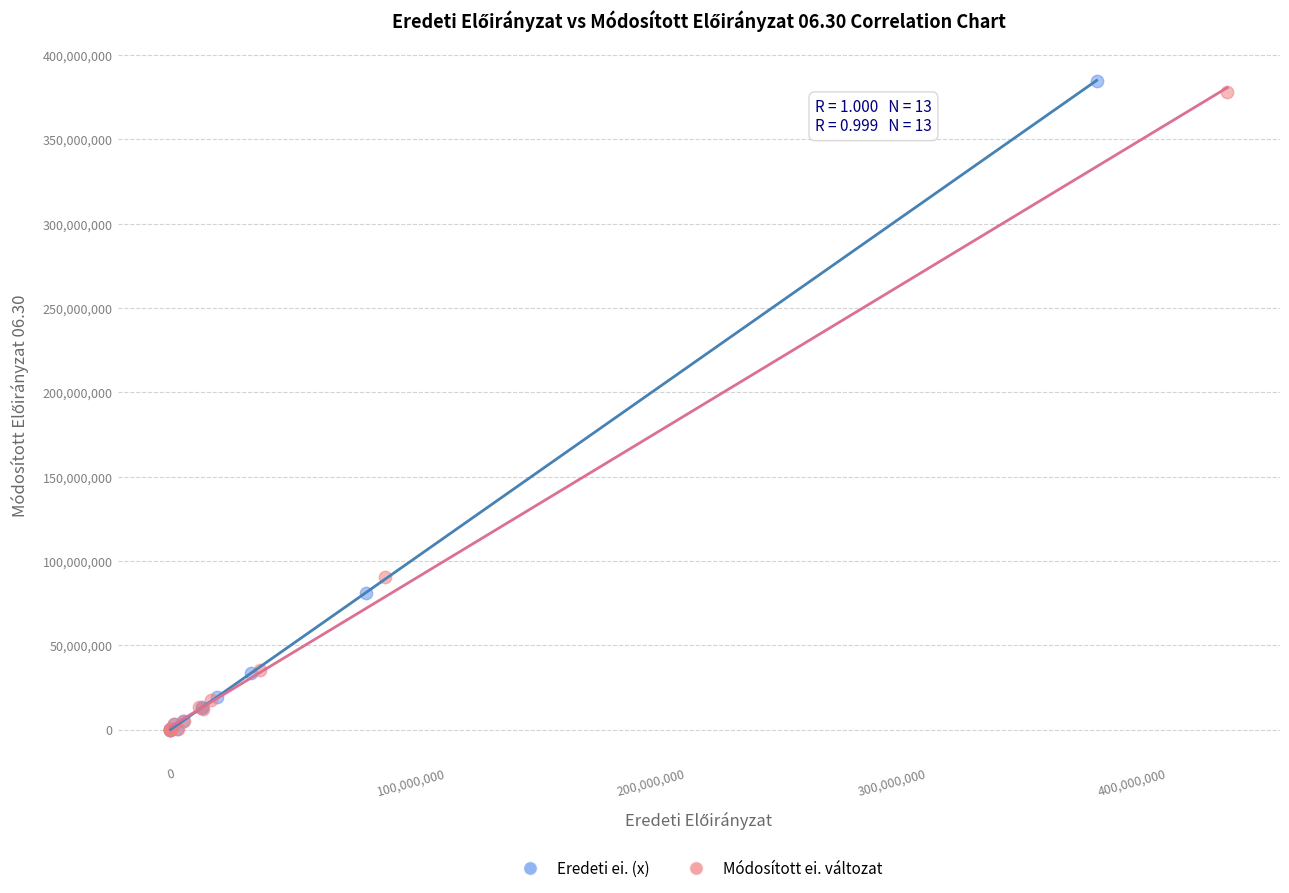

Which series has the widest spread of Y values?

Eredeti ei. (x)